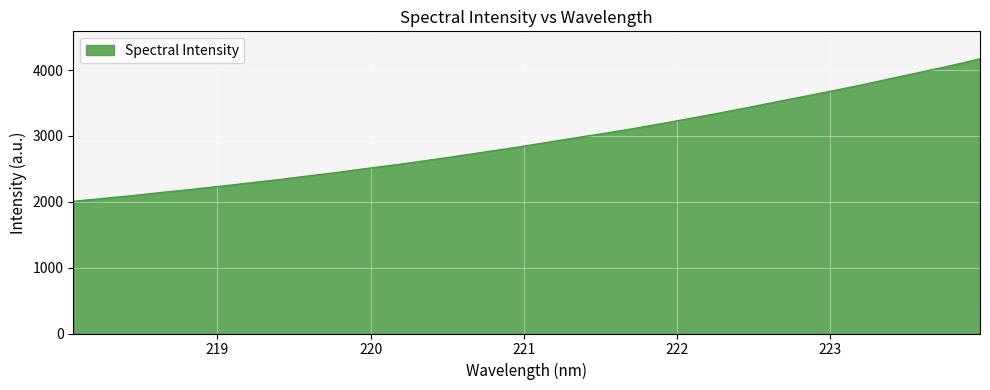

How many lines are shown in the chart?

1